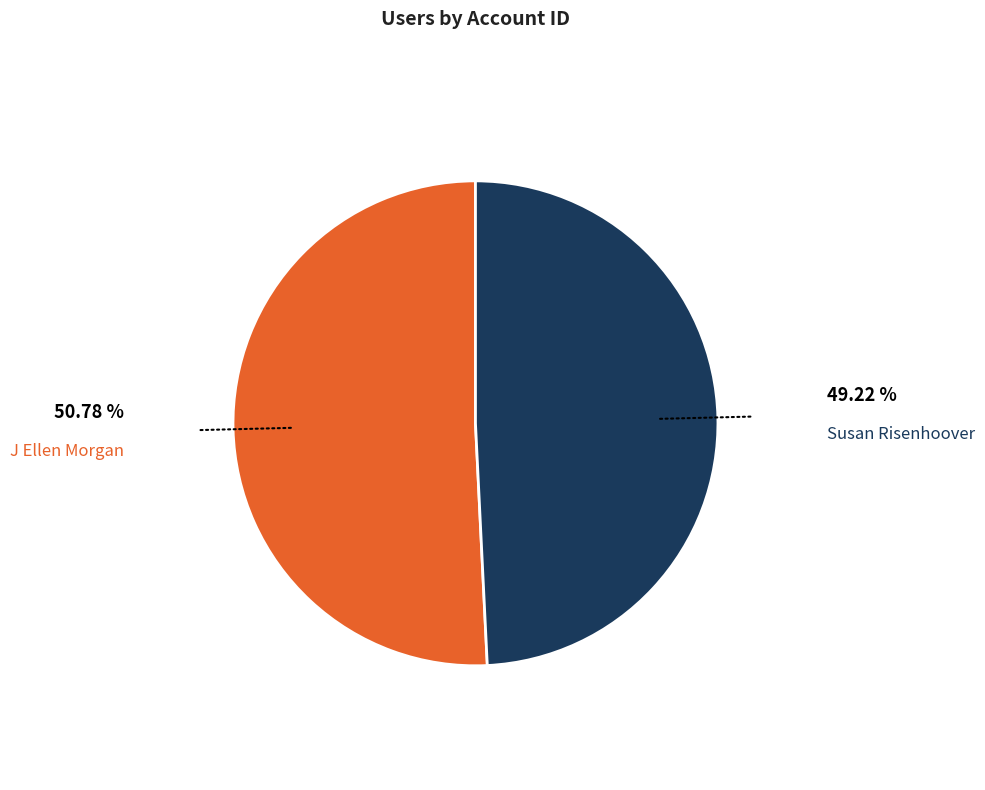

Is there any slice that represents more than half of the pie?

Yes